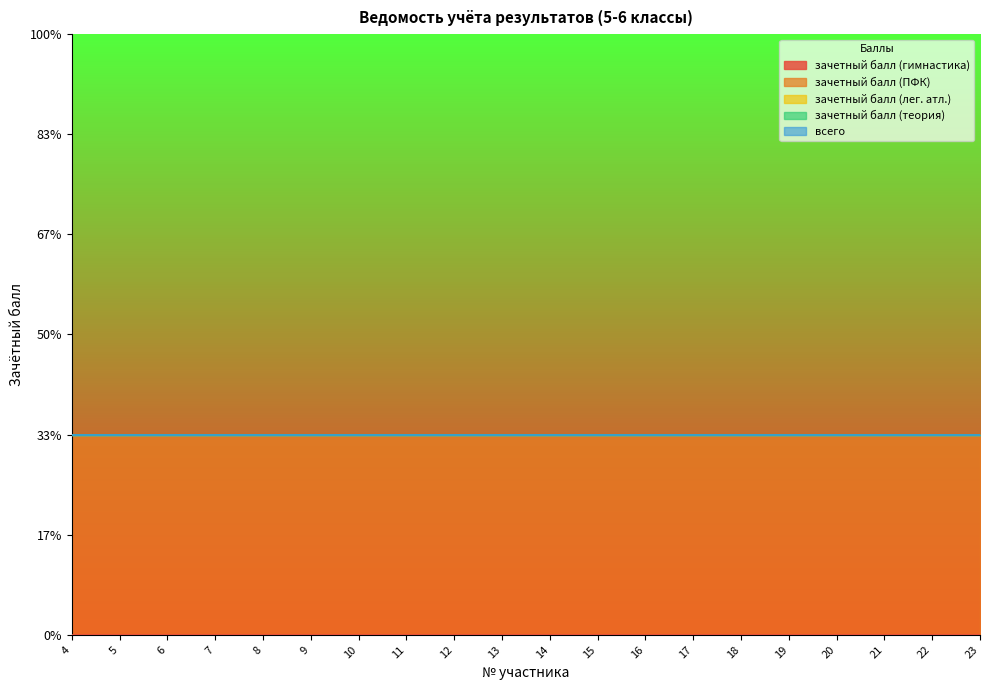

Reading left to right, transcribe all the data shown in this chart.

зачетный балл (гимнастика): 0	0	0	0	0	0	0	0	0	0	0	0	0	0	0	0	0	0	0	0
зачетный балл (ПФК): 1	1	1	1	1	1	1	1	1	1	1	1	1	1	1	1	1	1	1	1
зачетный балл (лег. атл.): 0	0	0	0	0	0	0	0	0	0	0	0	0	0	0	0	0	0	0	0
зачетный балл (теория): 0	0	0	0	0	0	0	0	0	0	0	0	0	0	0	0	0	0	0	0
всего: 0	0	0	0	0	0	0	0	0	0	0	0	0	0	0	0	0	0	0	0